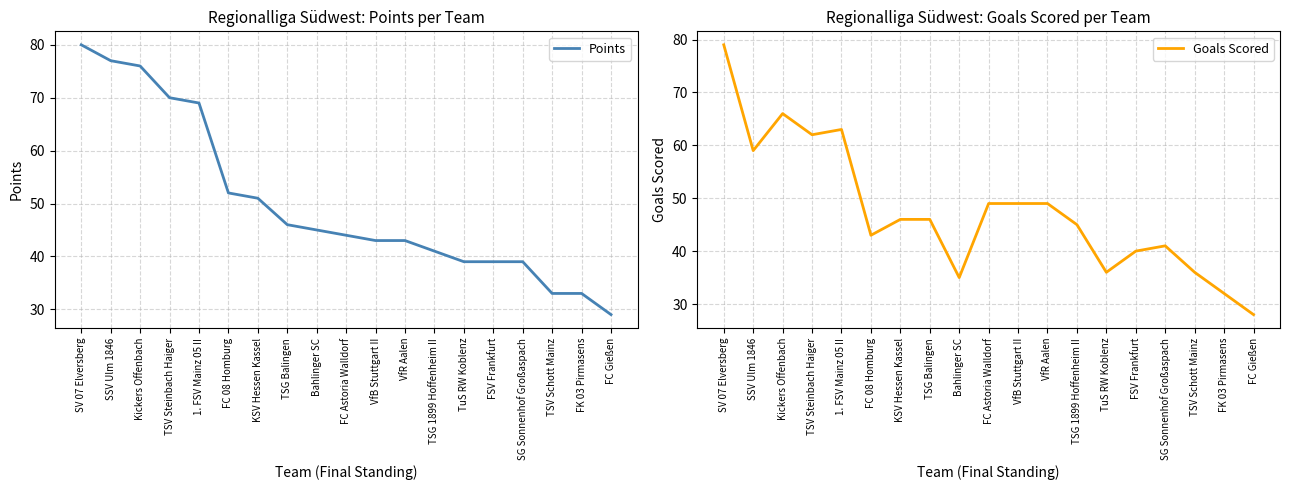

Is this an area chart (filled region under the line)?

No